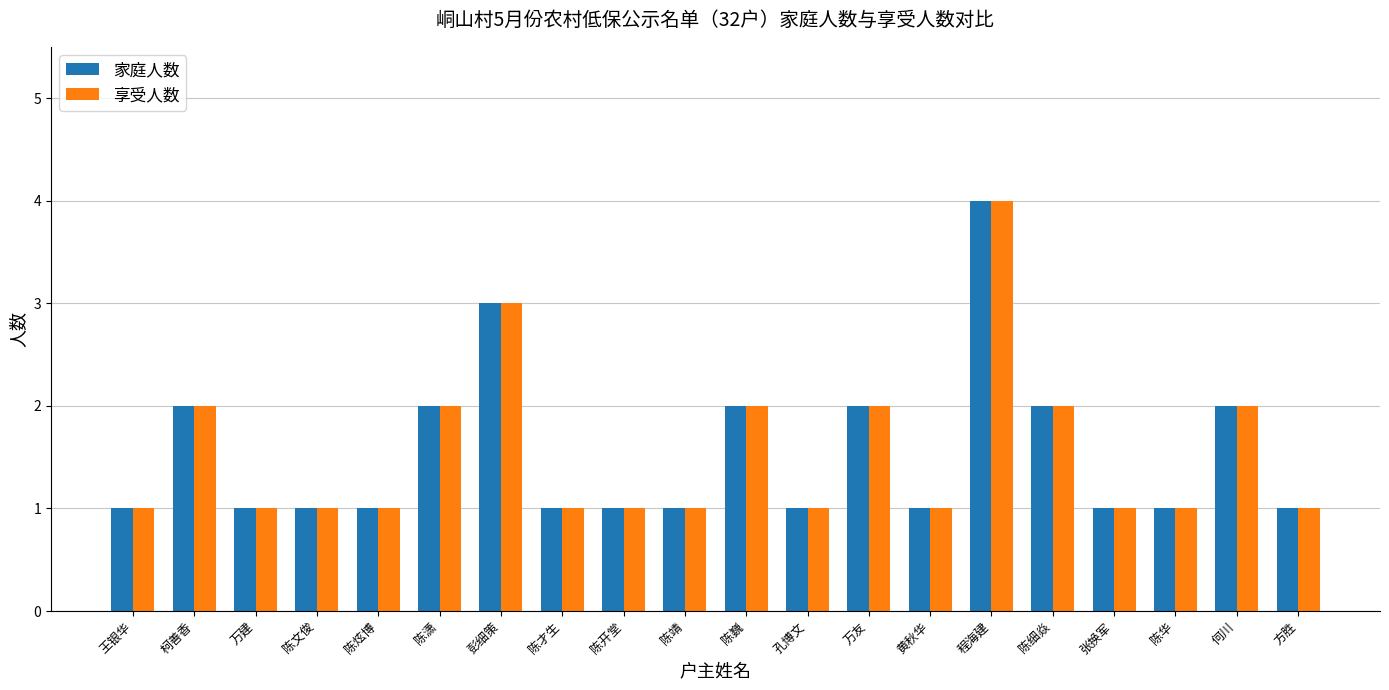

Which category has the highest value in the 享受人数 series?

程海建